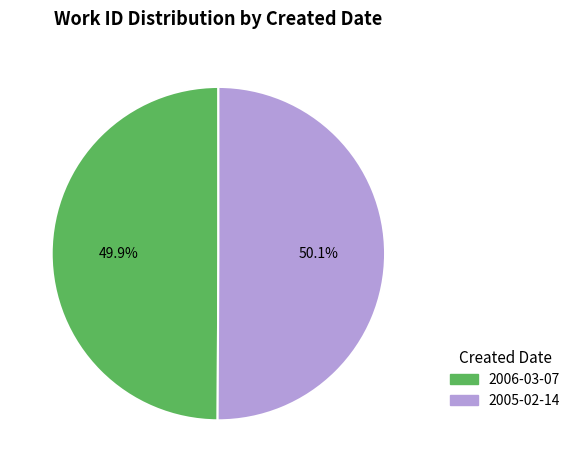

Does any single category account for the majority?

Yes